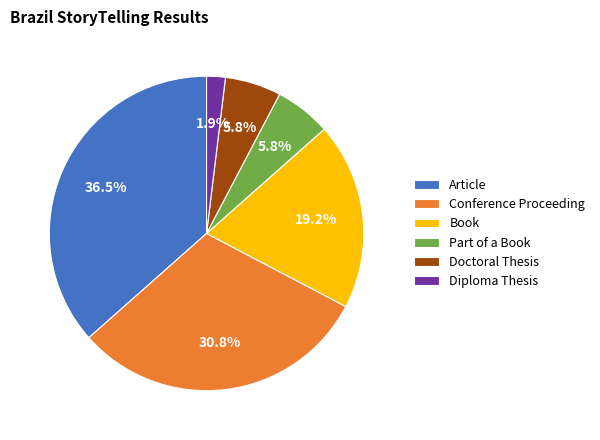

What percentage is the Book slice, to the nearest percent?

19%